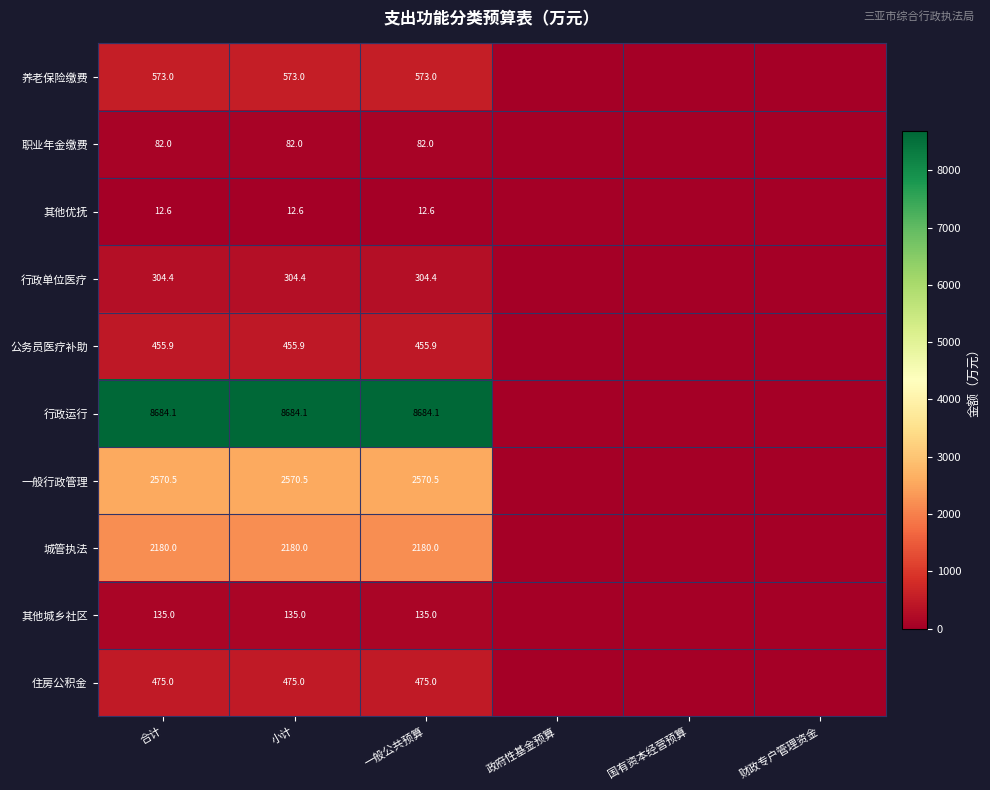

What is the maximum value shown in the chart?

8684.1